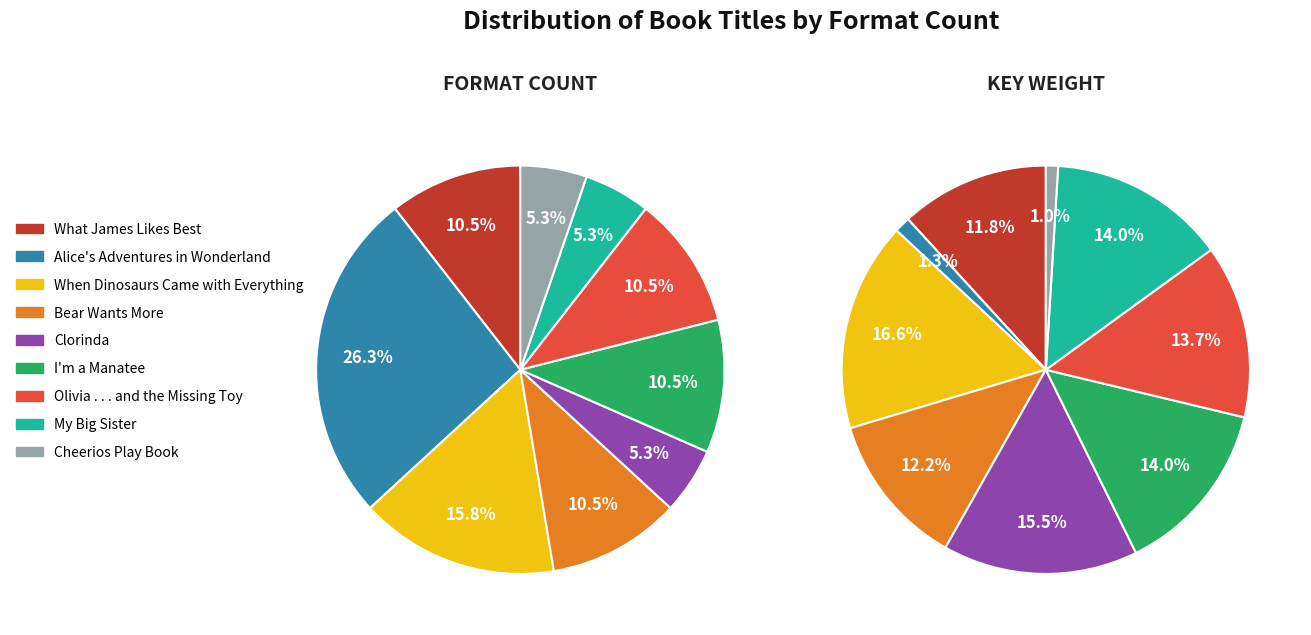

Is What James Likes Best the majority of the pie?

No